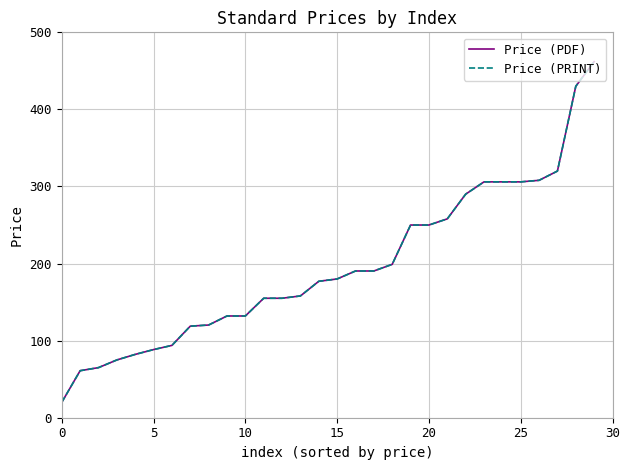

Does the chart display data point markers on the line(s)?

No